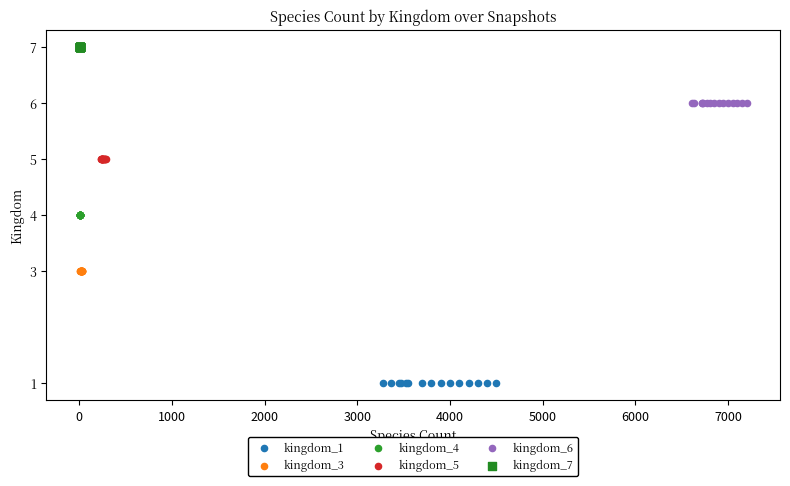

What are all the series names shown in the legend?

kingdom_1, kingdom_3, kingdom_4, kingdom_5, kingdom_6, kingdom_7